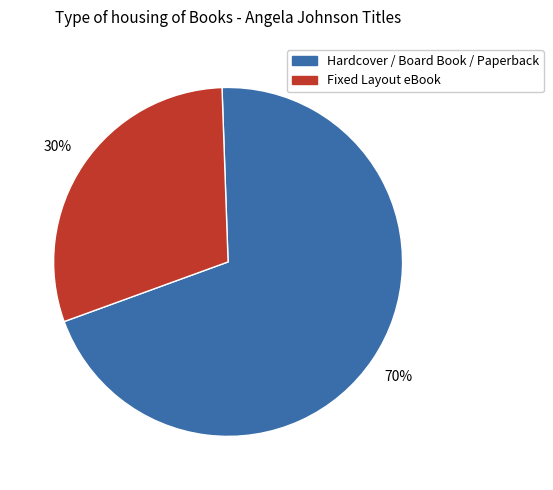

To the nearest percent, what is the average slice percentage?

50%